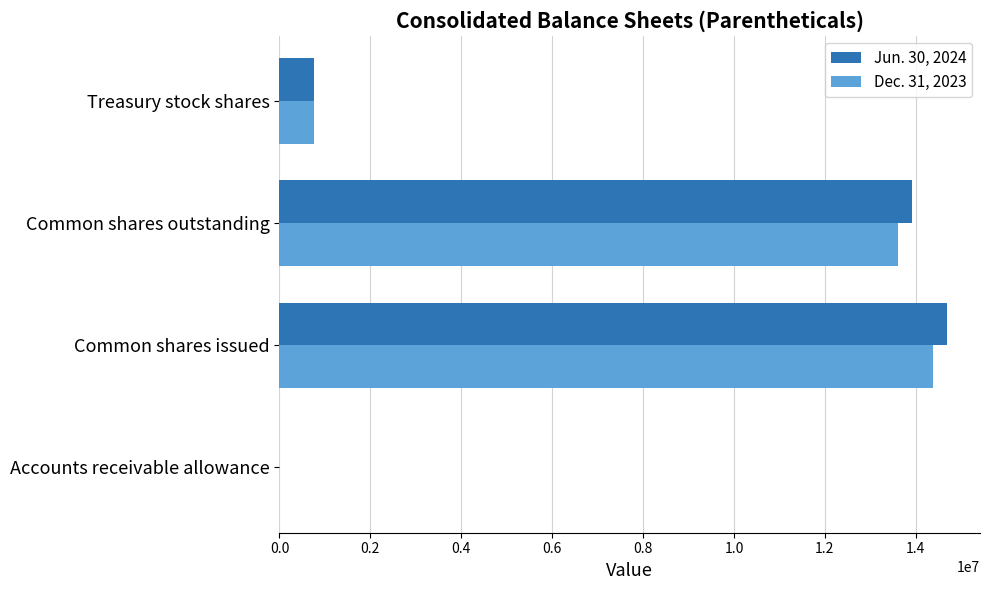

How many data points does each series have?

4